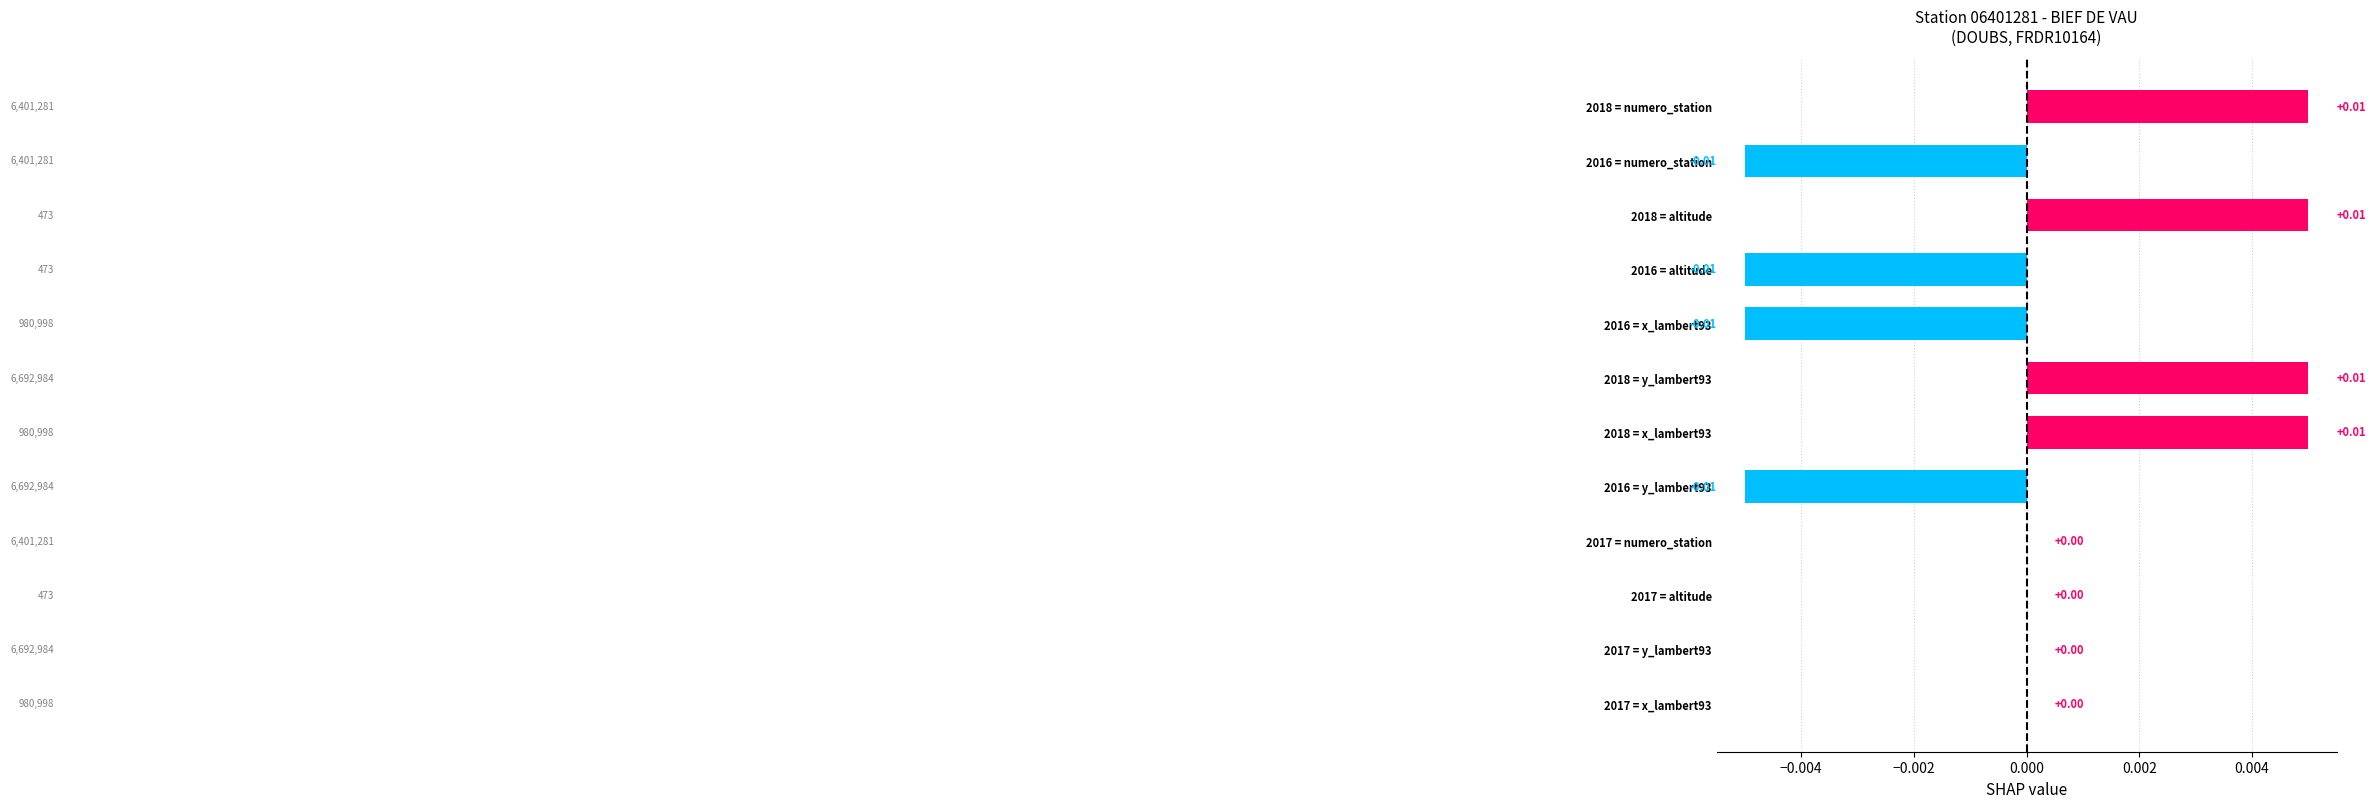

Are the bars horizontal?

Yes